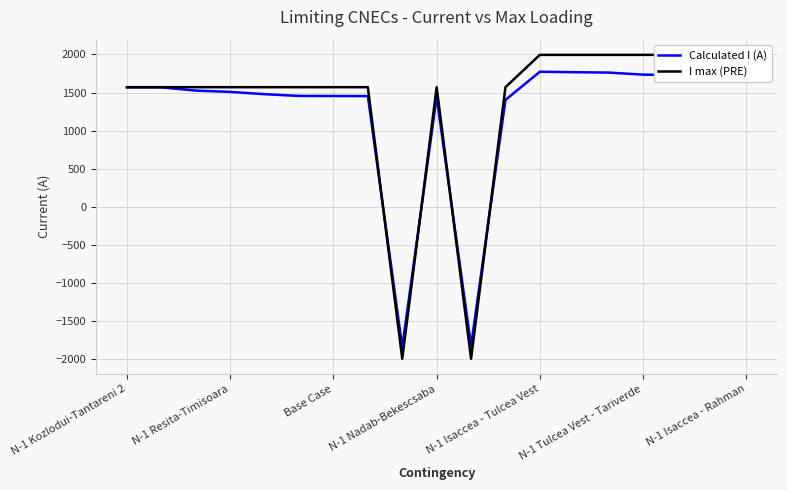

What is the label of the 15th point from the left?

14